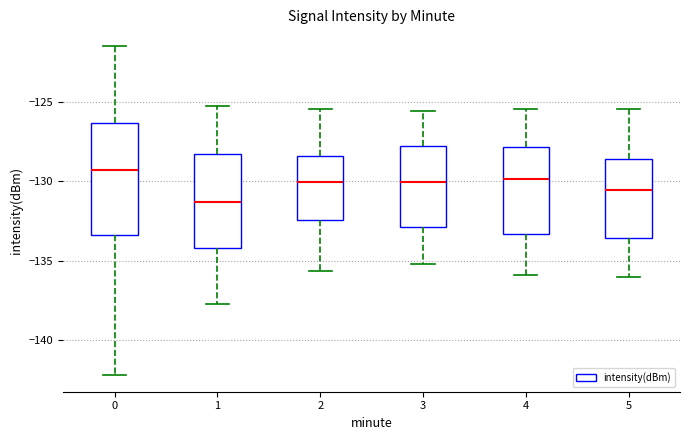

Which box's median line is the highest?

0